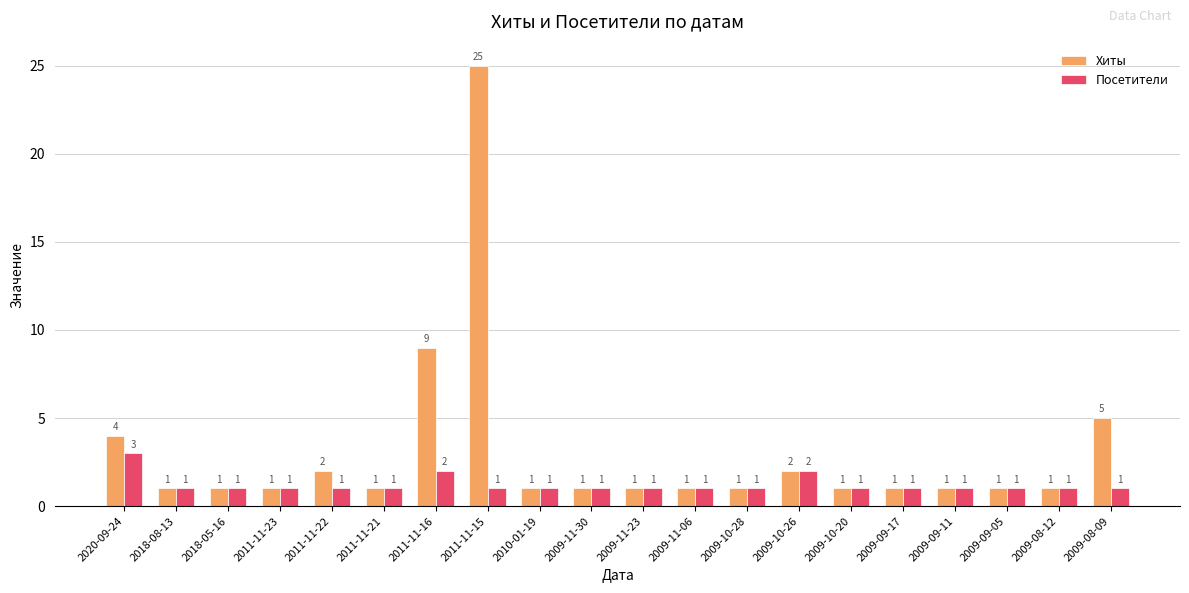

Between 2011-11-22 and 2009-11-06, which series saw the biggest shift?

Хиты